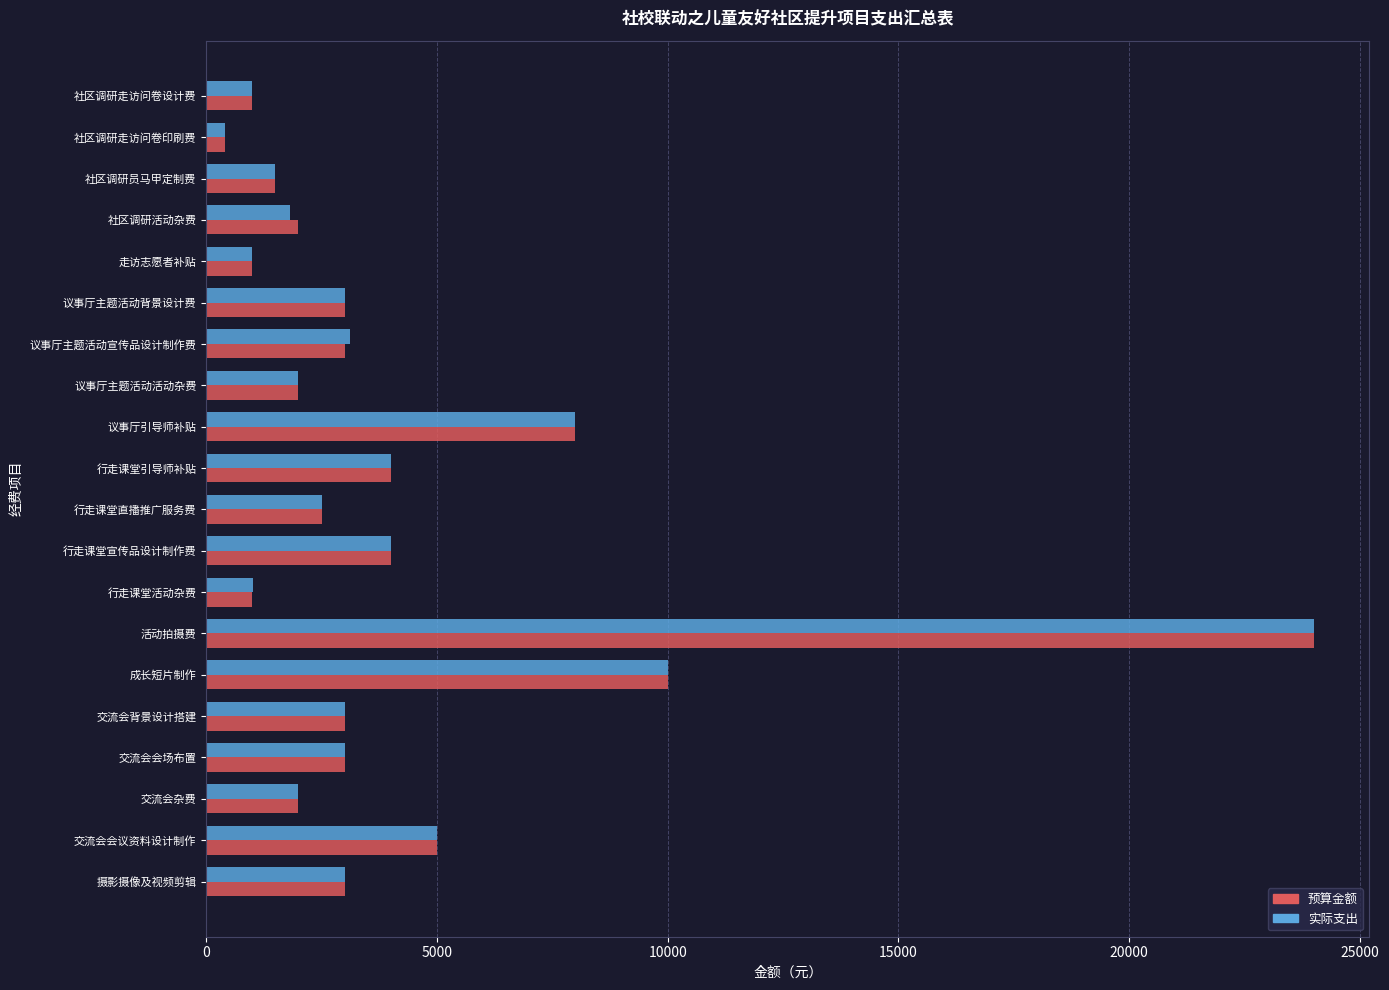

The value of 实际支出 at 交流会会场布置 is 5361.7. True or false?

False